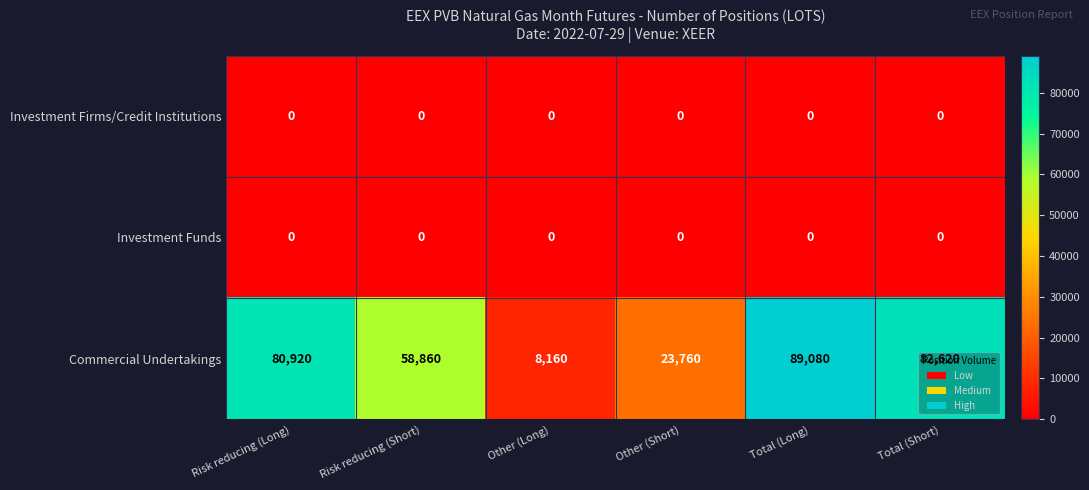

The Investment Funds series shows 0 at Risk reducing (Short). True or false?

True